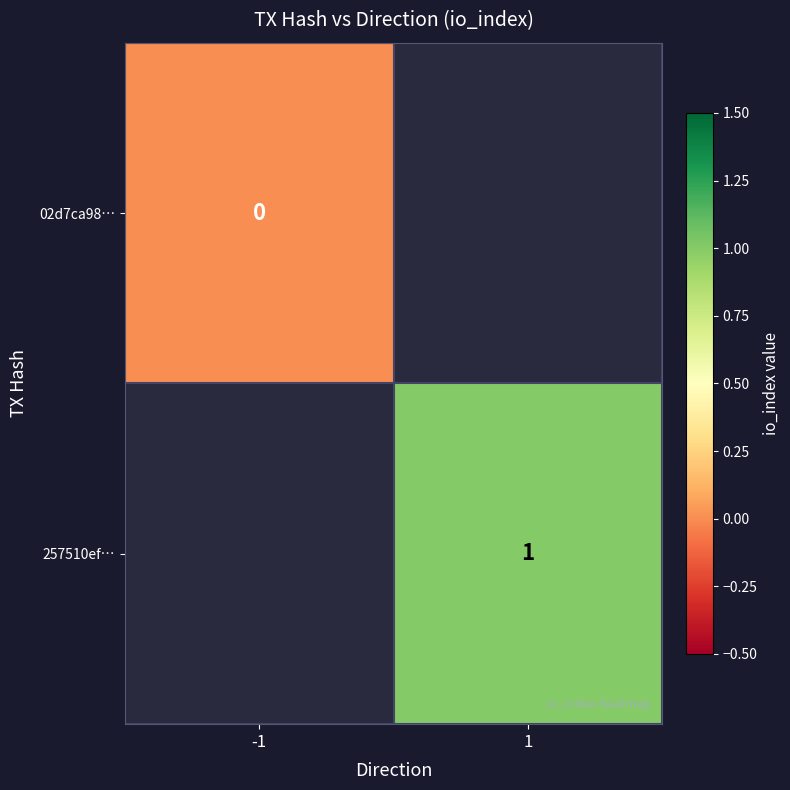

Is it true that 02d7ca98… equals 0.0 at -1?

True